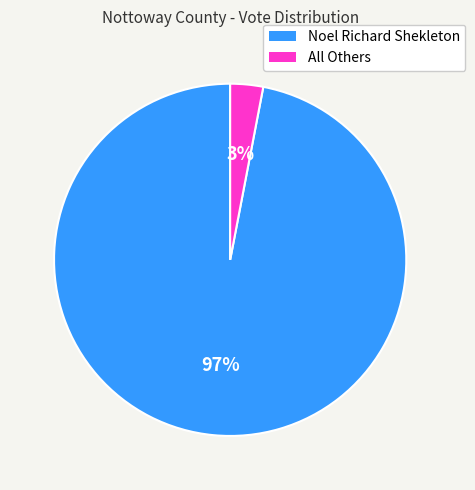

Rank the categories by value from highest to lowest.

Noel Richard Shekleton, All Others